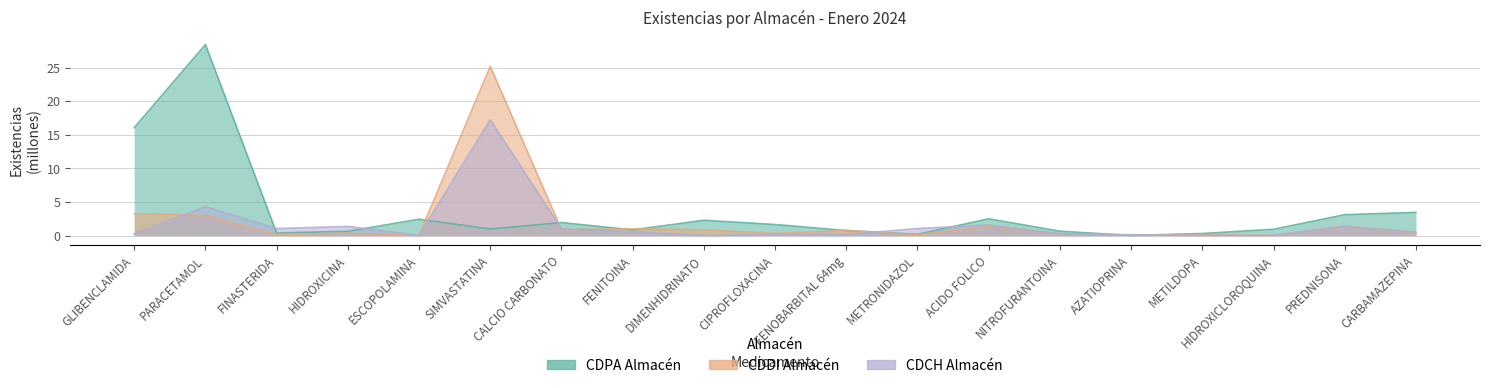

At how many categories does at least one series exceed 2?

8